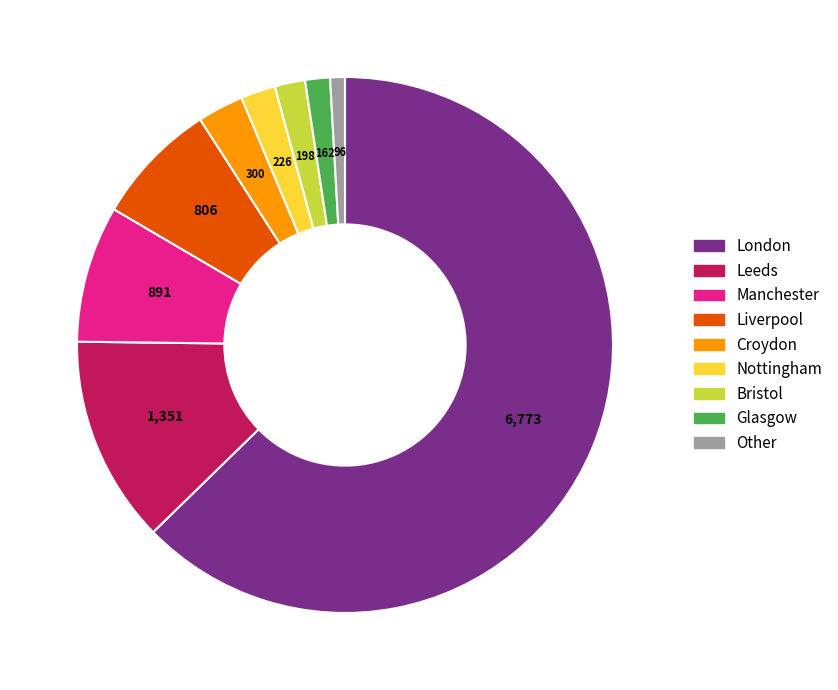

Is London the majority of the pie?

Yes